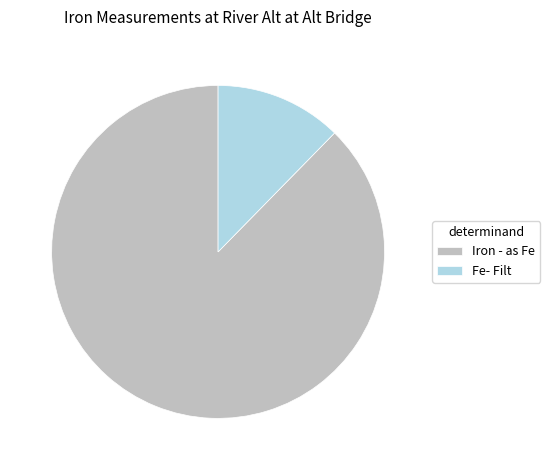

Which has a higher value, Iron - as Fe or Fe- Filt?

Iron - as Fe